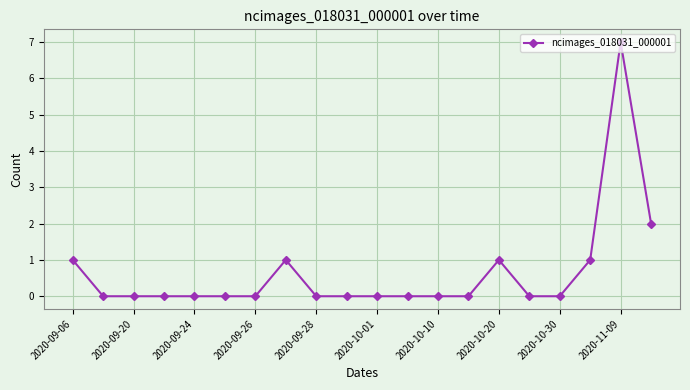

What is the sum of all values?

13